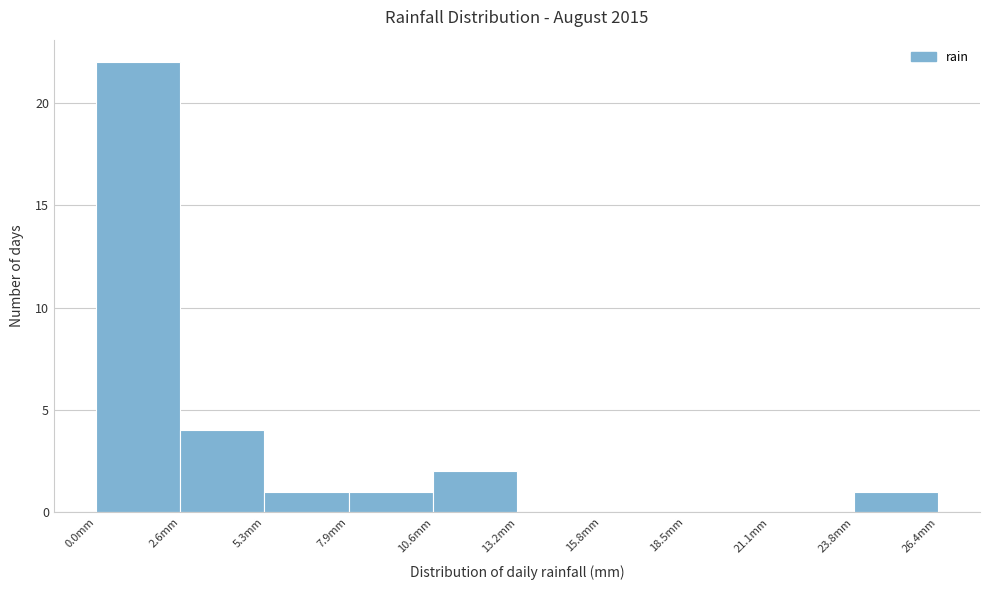

Over which range of the x-axis is the bar tallest?

0.0 to 2.5